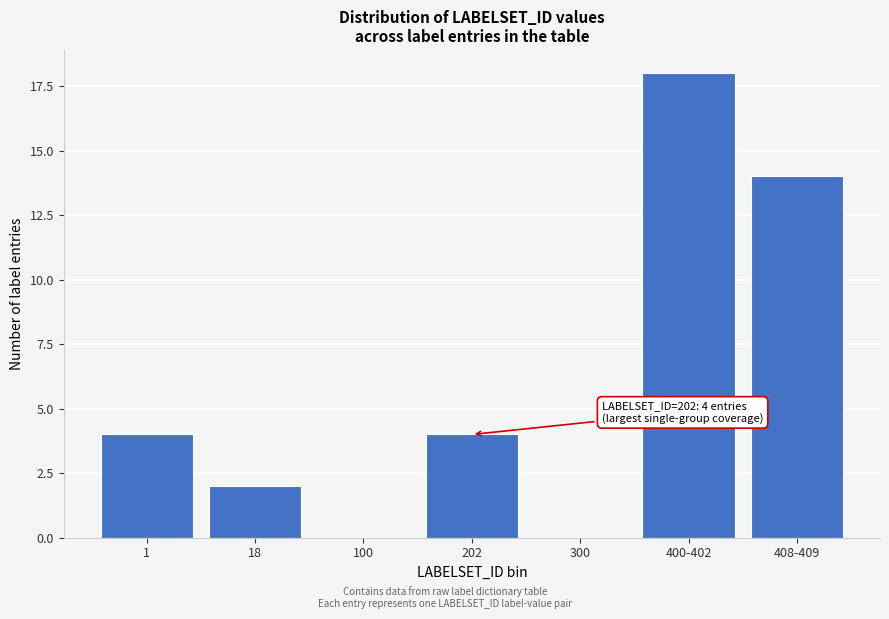

Reading left to right, what are all the values shown in this chart?

1=4	18=2	100=0	202=4	300=0	400-402=18	408-409=14